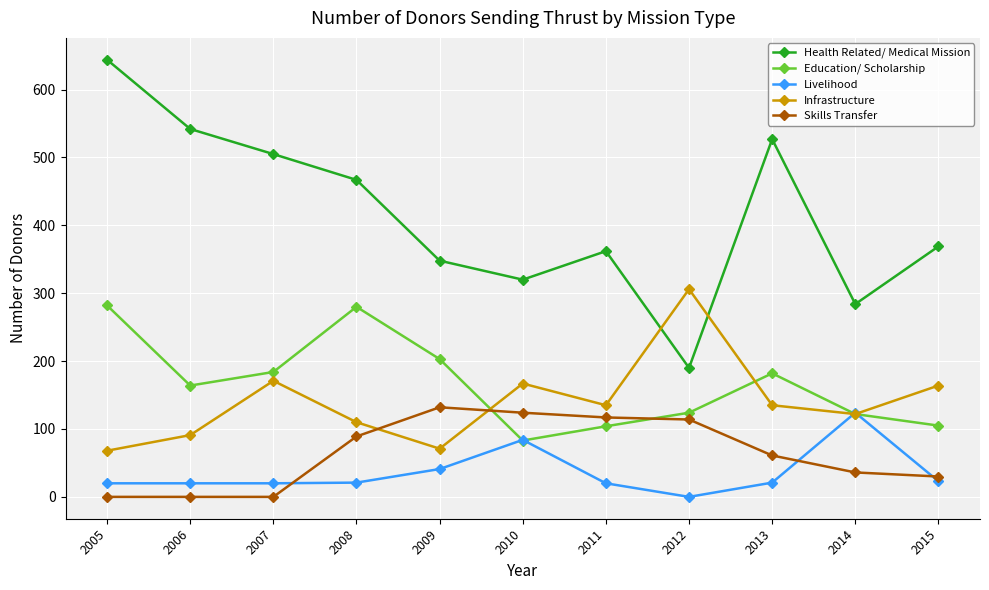

How many distinct data groups are displayed?

5